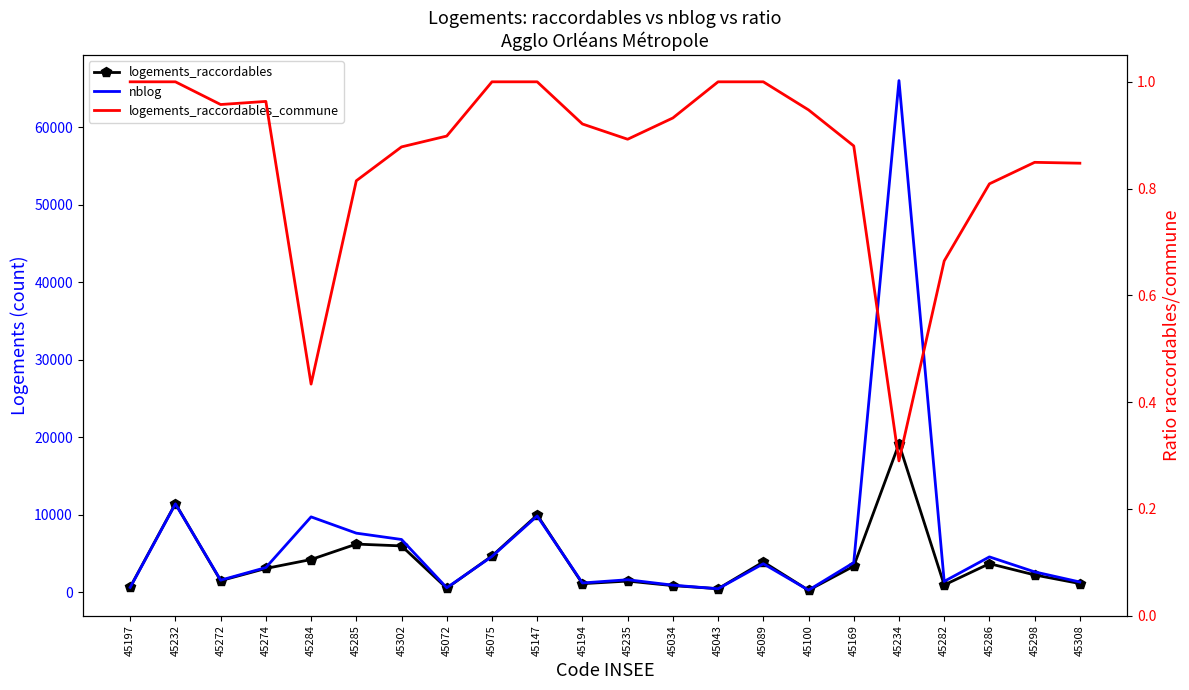

What is the difference between the maximum and second lowest values in the logements_raccordables_commune series?

0.6